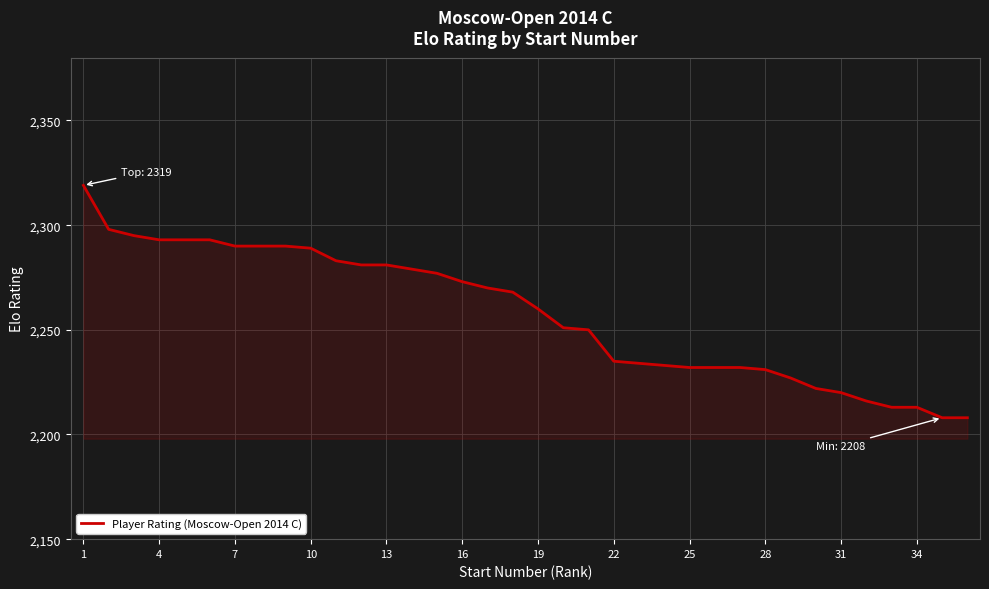

Does the chart display data point markers on the line(s)?

No